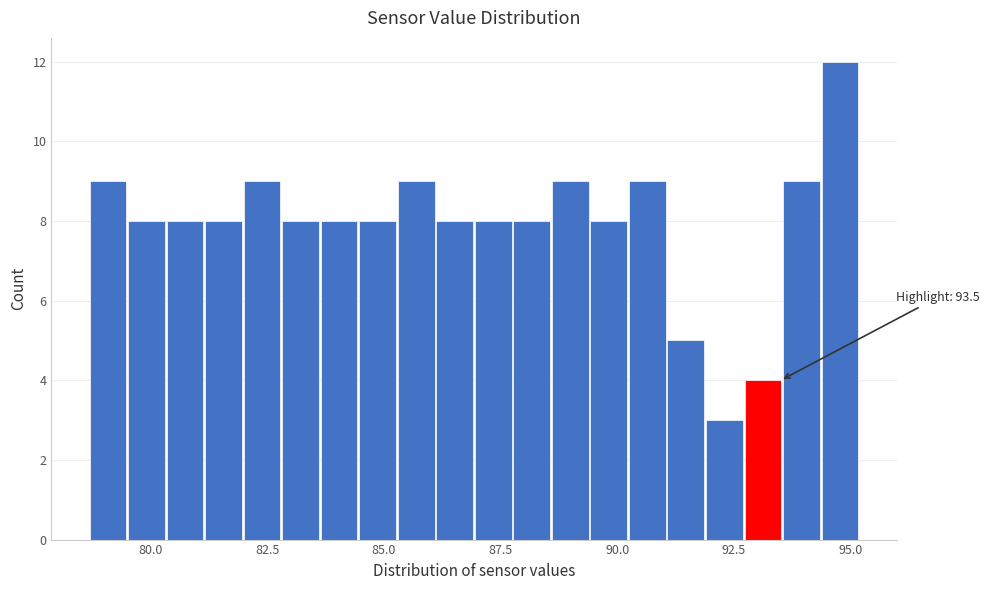

Around what value on the x-axis is the tallest bar? Give the approximate position of its centre, as read against the axis.

95.0